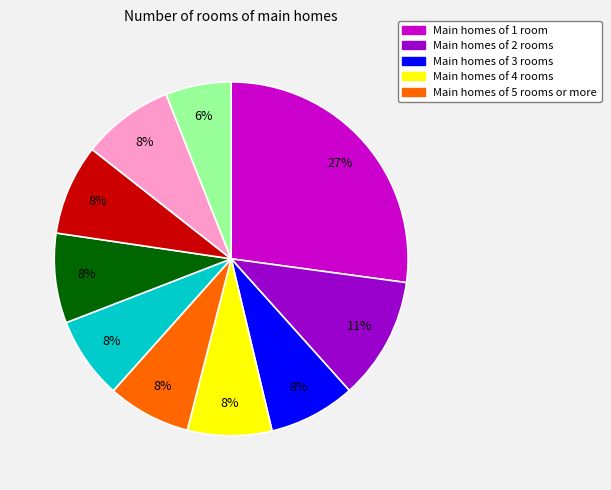

To the nearest percent, what is the difference between the largest and smallest slice percentages?

21%